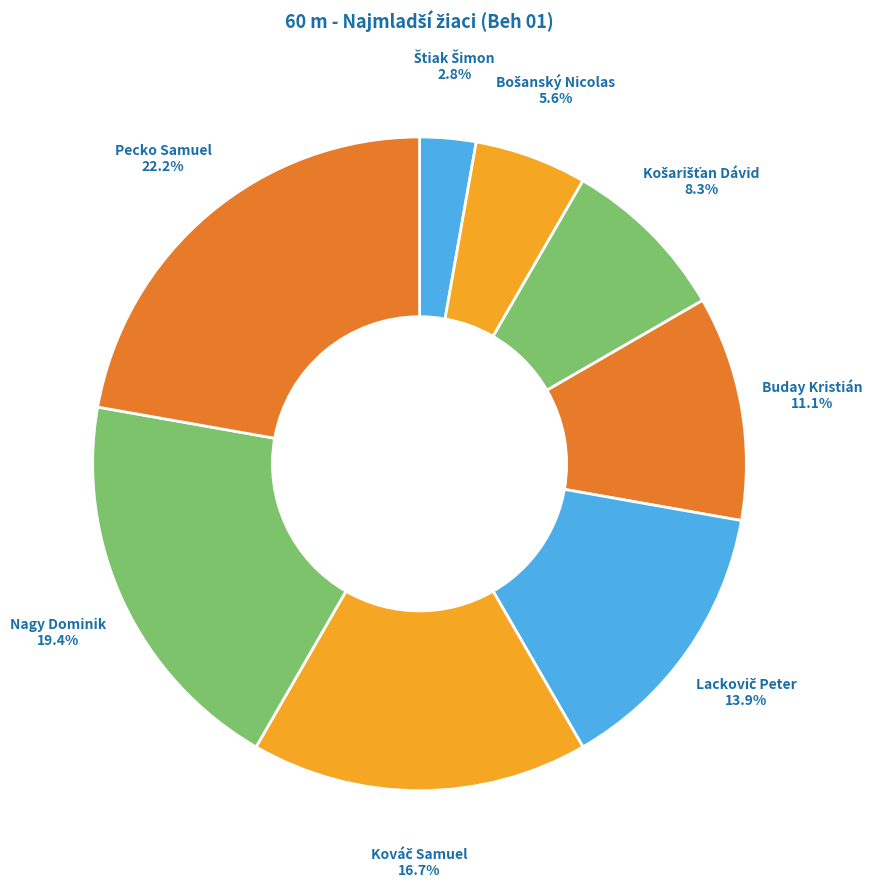

Which category has the biggest portion of the pie?

Pecko Samuel